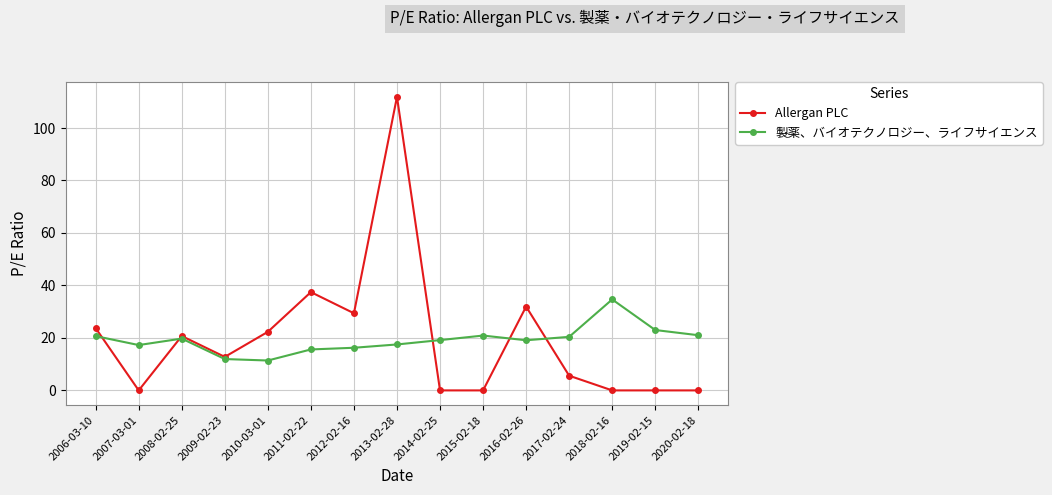

Is it true that Allergan PLC equals 0.0 at 2018-02-16?

True